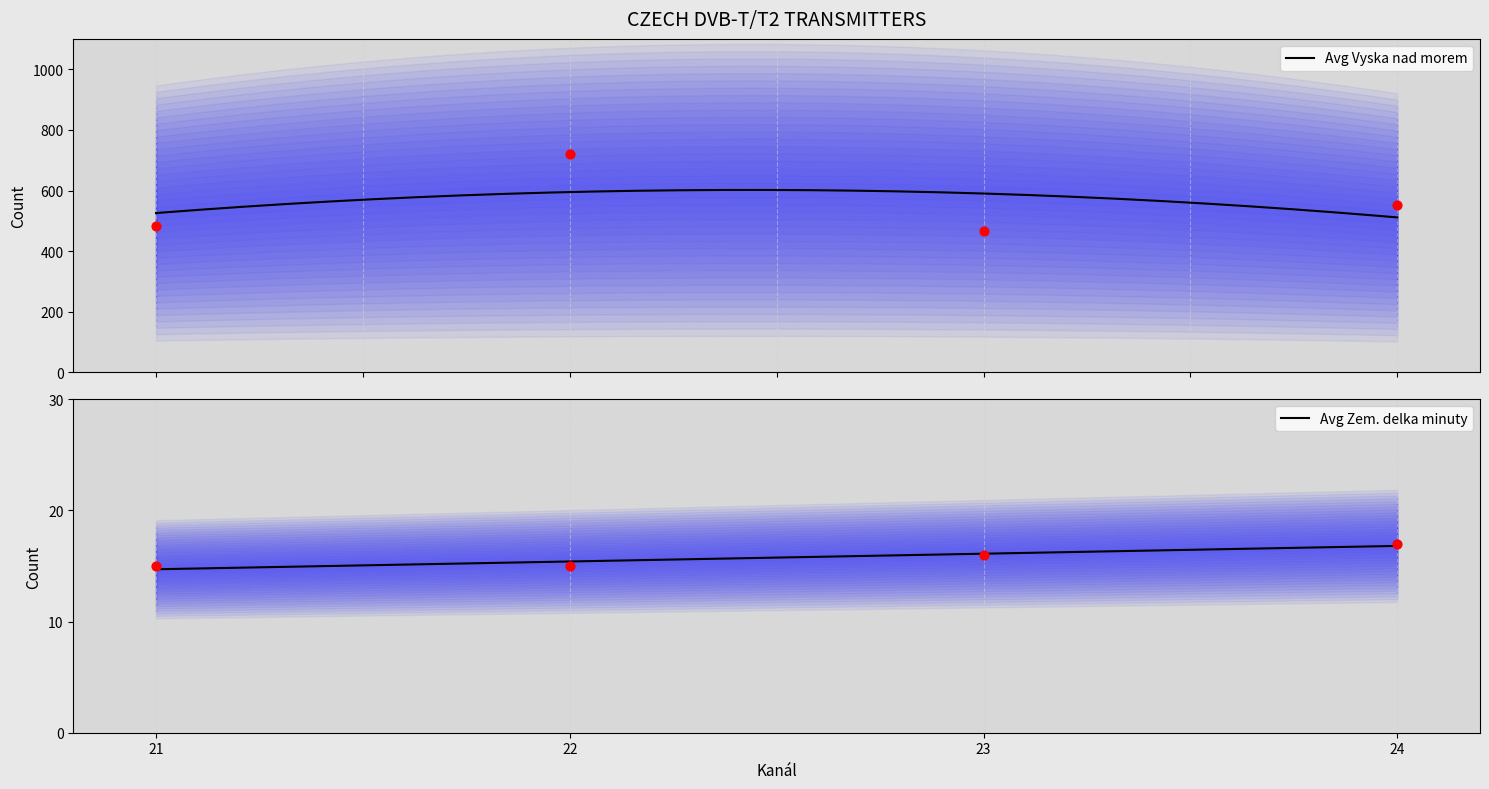

Which series has the largest total across all categories?

Avg Vyska nad morem